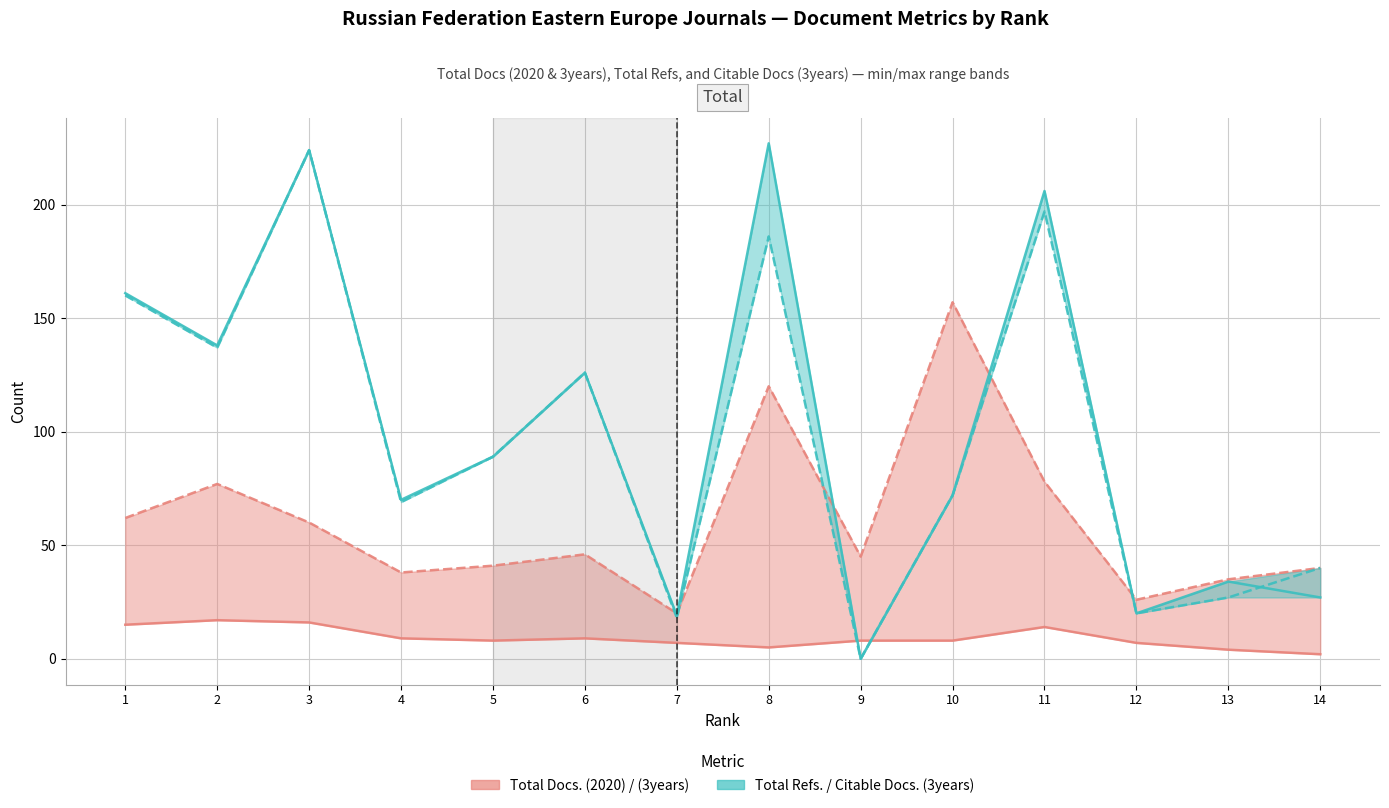

Reading right to left, extract all data points from this chart.

Total Docs. (2020): 14=2	13=4	12=7	11=14	10=8	9=8	8=5	7=7	6=9	5=8	4=9	3=16	2=17	1=15
Total Docs. (3years): 14=40	13=35	12=26	11=78	10=157	9=45	8=120	7=20	6=46	5=41	4=38	3=60	2=77	1=62
Total Refs.: 14=27	13=34	12=20	11=206	10=72	9=0	8=227	7=19	6=126	5=89	4=70	3=224	2=138	1=161
Citable Docs. (3years): 14=40	13=27	12=20	11=197	10=72	9=0	8=186	7=18	6=126	5=89	4=69	3=224	2=137	1=160